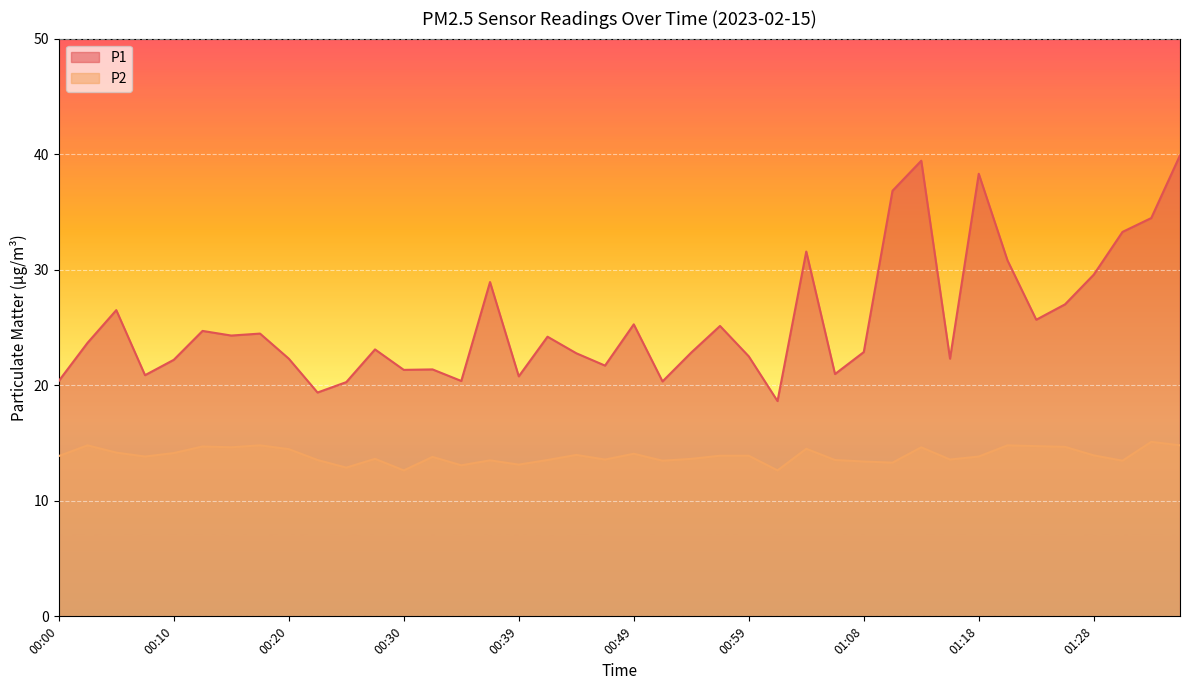

What is the sum of all P2 values?

556.5